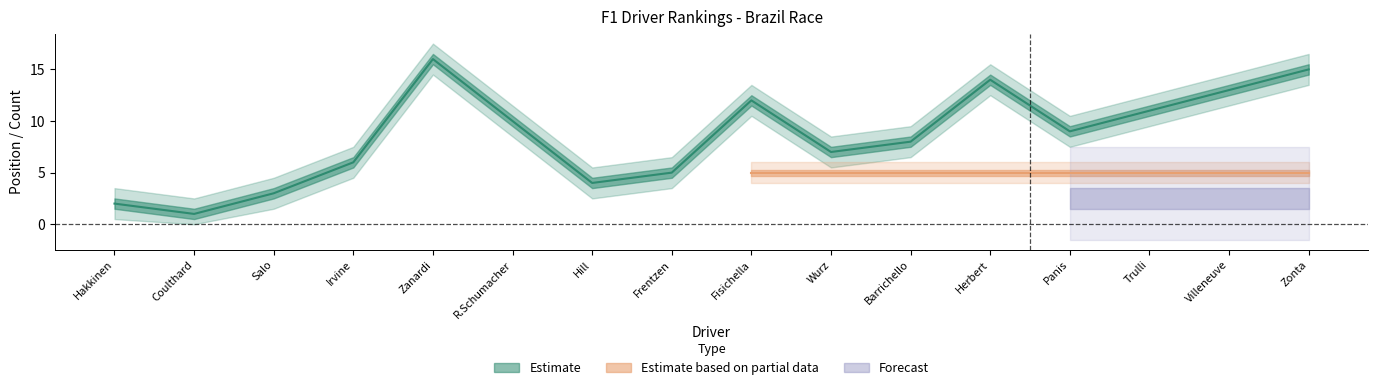

What position from the right is Fisichella?

8